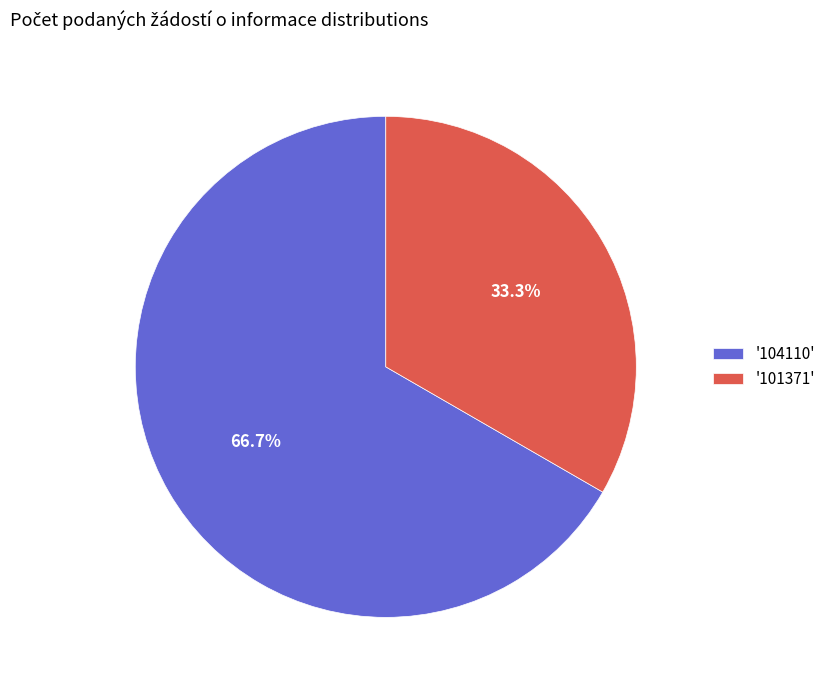

Combined, do '101371' and '104110' account for over 50%?

Yes